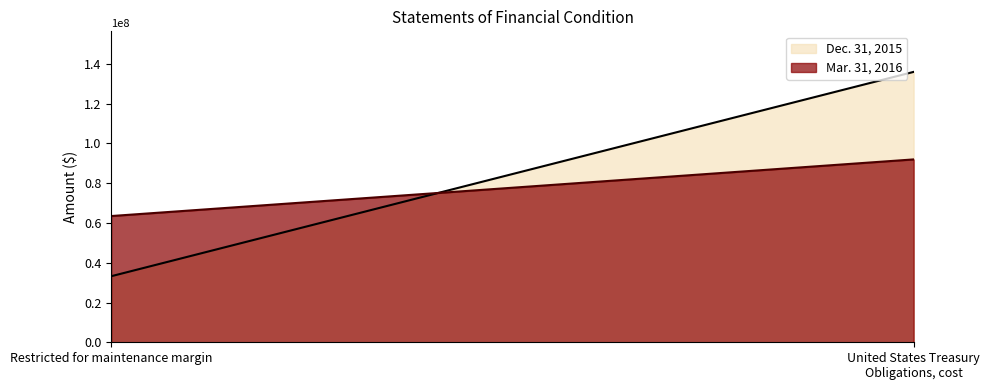

List the series in order of their overall mean, highest first.

Dec. 31, 2015, Mar. 31, 2016